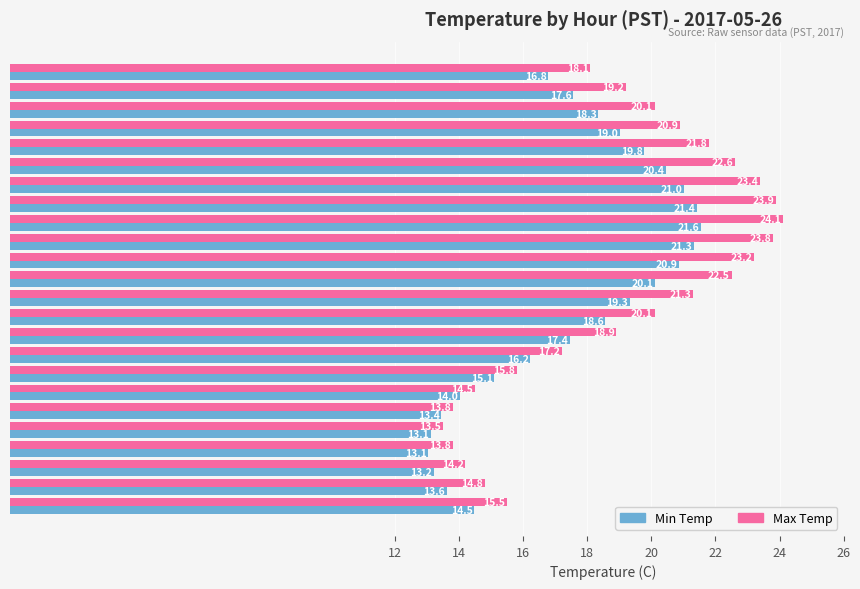

What is the highest value of the Min Temp series?

21.6